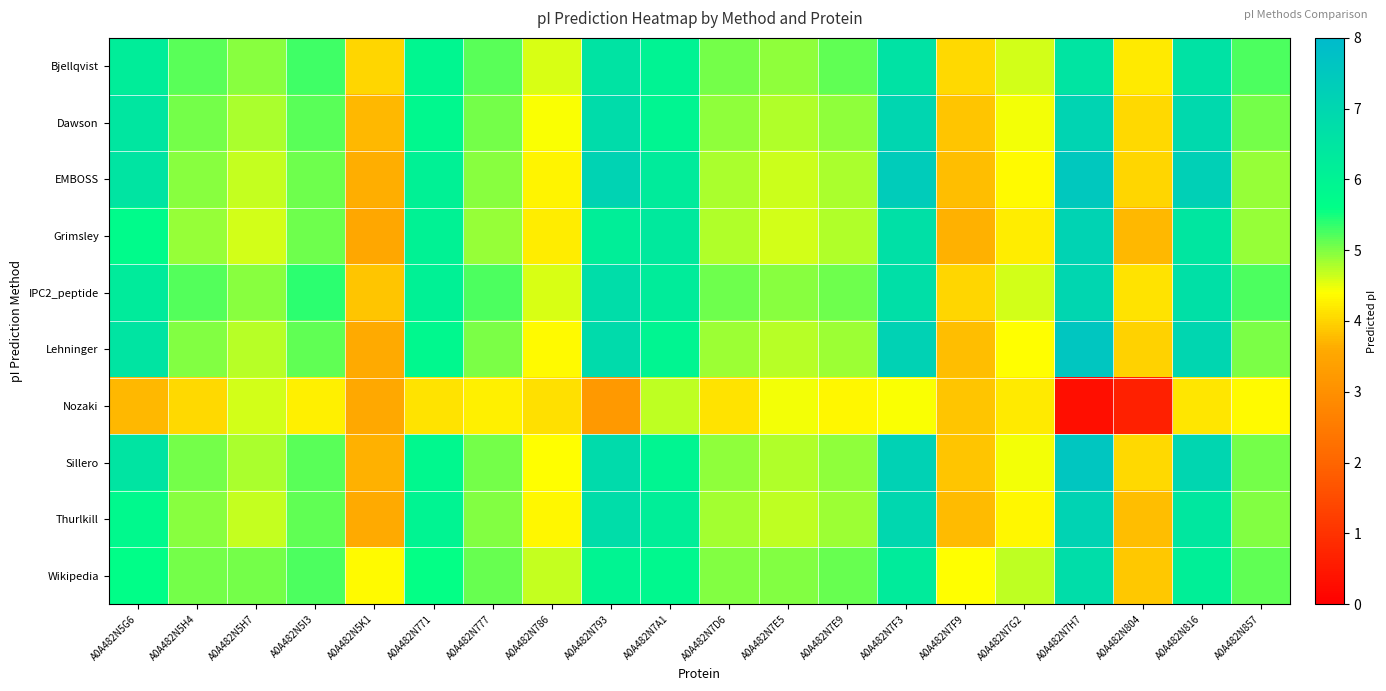

Reading left to right, what are all the values shown in this chart?

Bjellqvist: A0A482N5G6=6.2	A0A482N5H4=5.2	A0A482N5H7=4.9	A0A482N5I3=5.3	A0A482N5K1=4.0	A0A482N771=5.9	A0A482N777=5.2	A0A482N786=4.6	A0A482N793=6.6	A0A482N7A1=6.0	A0A482N7D6=5.1	A0A482N7E5=4.9	A0A482N7E9=5.1	A0A482N7F3=6.6	A0A482N7F9=4.0	A0A482N7G2=4.6	A0A482N7H7=6.5	A0A482N804=4.2	A0A482N816=6.6	A0A482N857=5.2
Dawson: A0A482N5G6=6.5	A0A482N5H4=5.0	A0A482N5H7=4.8	A0A482N5I3=5.2	A0A482N5K1=3.7	A0A482N771=5.8	A0A482N777=5.0	A0A482N786=4.4	A0A482N793=6.8	A0A482N7A1=5.9	A0A482N7D6=4.9	A0A482N7E5=4.8	A0A482N7E9=4.9	A0A482N7F3=7.0	A0A482N7F9=3.9	A0A482N7G2=4.5	A0A482N7H7=7.1	A0A482N804=4.0	A0A482N816=6.9	A0A482N857=5.0
EMBOSS: A0A482N5G6=6.5	A0A482N5H4=5.0	A0A482N5H7=4.7	A0A482N5I3=5.1	A0A482N5K1=3.6	A0A482N771=6.1	A0A482N777=5.0	A0A482N786=4.3	A0A482N793=7.1	A0A482N7A1=6.3	A0A482N7D6=4.8	A0A482N7E5=4.6	A0A482N7E9=4.8	A0A482N7F3=7.4	A0A482N7F9=3.8	A0A482N7G2=4.4	A0A482N7H7=7.5	A0A482N804=4.0	A0A482N816=7.2	A0A482N857=4.9
Grimsley: A0A482N5G6=5.7	A0A482N5H4=4.9	A0A482N5H7=4.6	A0A482N5I3=5.1	A0A482N5K1=3.6	A0A482N771=6.0	A0A482N777=4.9	A0A482N786=4.2	A0A482N793=6.2	A0A482N7A1=6.4	A0A482N7D6=4.8	A0A482N7E5=4.6	A0A482N7E9=4.8	A0A482N7F3=6.7	A0A482N7F9=3.7	A0A482N7G2=4.2	A0A482N7H7=7.1	A0A482N804=3.7	A0A482N816=6.4	A0A482N857=4.9
IPC2_peptide: A0A482N5G6=6.3	A0A482N5H4=5.2	A0A482N5H7=4.9	A0A482N5I3=5.4	A0A482N5K1=3.8	A0A482N771=6.1	A0A482N777=5.2	A0A482N786=4.6	A0A482N793=6.8	A0A482N7A1=6.2	A0A482N7D6=5.1	A0A482N7E5=5.0	A0A482N7E9=5.1	A0A482N7F3=6.7	A0A482N7F9=4.0	A0A482N7G2=4.6	A0A482N7H7=7.0	A0A482N804=4.1	A0A482N816=6.7	A0A482N857=5.2
Lehninger: A0A482N5G6=6.5	A0A482N5H4=5.0	A0A482N5H7=4.7	A0A482N5I3=5.1	A0A482N5K1=3.6	A0A482N771=5.8	A0A482N777=5.0	A0A482N786=4.4	A0A482N793=6.9	A0A482N7A1=5.9	A0A482N7D6=4.9	A0A482N7E5=4.7	A0A482N7E9=4.9	A0A482N7F3=7.2	A0A482N7F9=3.8	A0A482N7G2=4.4	A0A482N7H7=7.6	A0A482N804=4.0	A0A482N816=7.0	A0A482N857=5.0
Nozaki: A0A482N5G6=3.7	A0A482N5H4=4.0	A0A482N5H7=4.6	A0A482N5I3=4.3	A0A482N5K1=3.6	A0A482N771=4.1	A0A482N777=4.3	A0A482N786=4.1	A0A482N793=3.2	A0A482N7A1=4.7	A0A482N7D6=4.2	A0A482N7E5=4.4	A0A482N7E9=4.3	A0A482N7F3=4.4	A0A482N7F9=3.9	A0A482N7G2=4.2	A0A482N7H7=0.3	A0A482N804=0.7	A0A482N816=4.2	A0A482N857=4.4
Sillero: A0A482N5G6=6.5	A0A482N5H4=5.0	A0A482N5H7=4.8	A0A482N5I3=5.2	A0A482N5K1=3.7	A0A482N771=5.8	A0A482N777=5.0	A0A482N786=4.4	A0A482N793=6.9	A0A482N7A1=5.9	A0A482N7D6=4.9	A0A482N7E5=4.8	A0A482N7E9=4.9	A0A482N7F3=7.2	A0A482N7F9=3.9	A0A482N7G2=4.5	A0A482N7H7=7.6	A0A482N804=4.0	A0A482N816=7.0	A0A482N857=5.0
Thurlkill: A0A482N5G6=5.8	A0A482N5H4=5.0	A0A482N5H7=4.7	A0A482N5I3=5.1	A0A482N5K1=3.6	A0A482N771=5.9	A0A482N777=5.0	A0A482N786=4.3	A0A482N793=6.8	A0A482N7A1=6.2	A0A482N7D6=4.8	A0A482N7E5=4.7	A0A482N7E9=4.9	A0A482N7F3=7.0	A0A482N7F9=3.8	A0A482N7G2=4.3	A0A482N7H7=7.1	A0A482N804=3.8	A0A482N816=6.4	A0A482N857=5.0
Wikipedia: A0A482N5G6=5.6	A0A482N5H4=5.0	A0A482N5H7=5.0	A0A482N5I3=5.2	A0A482N5K1=4.4	A0A482N771=5.6	A0A482N777=5.1	A0A482N786=4.7	A0A482N793=5.9	A0A482N7A1=5.8	A0A482N7D6=5.0	A0A482N7E5=5.0	A0A482N7E9=5.1	A0A482N7F3=6.3	A0A482N7F9=4.4	A0A482N7G2=4.7	A0A482N7H7=6.8	A0A482N804=3.9	A0A482N816=6.1	A0A482N857=5.2